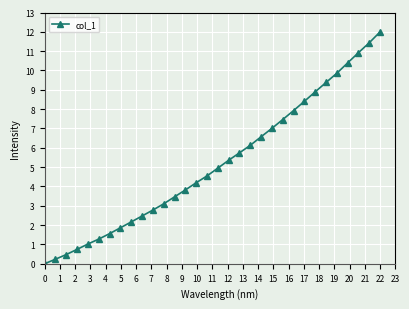

What is the difference between the maximum and minimum values?

12.0